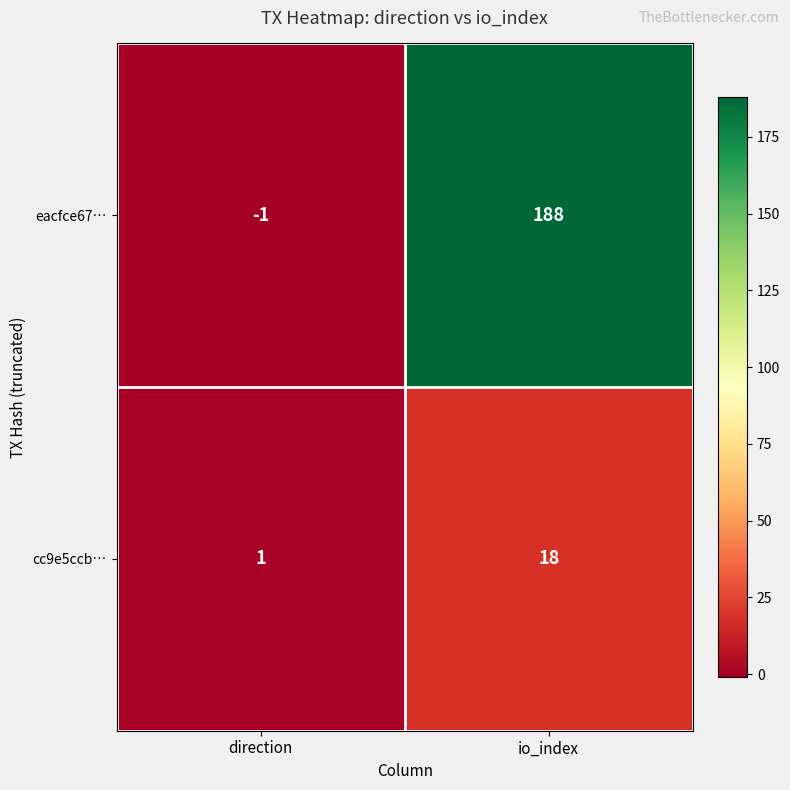

The eacfce67… series shows 73 at io_index. True or false?

False